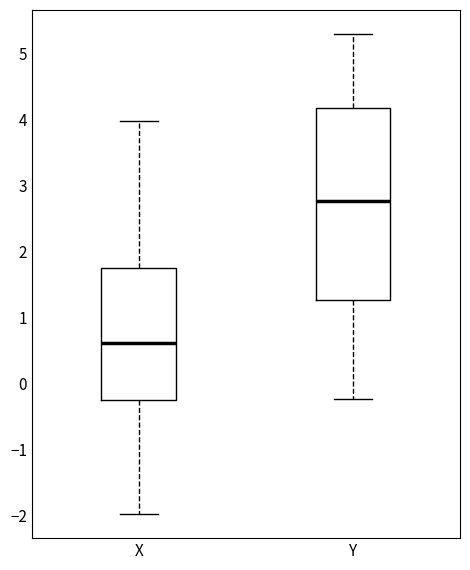

Reading left to right, transcribe this box plot: for each box, give where its median line is, the range the box spans, and where its two whiskers end, as read against the y-axis. The values are not printed on the chart, so give them approximately, as read against the axis.

X: median 0.6, box -0.3 to 1.7, whiskers -2.0 to 4.0
Y: median 2.8, box 1.3 to 4.2, whiskers -0.2 to 5.3